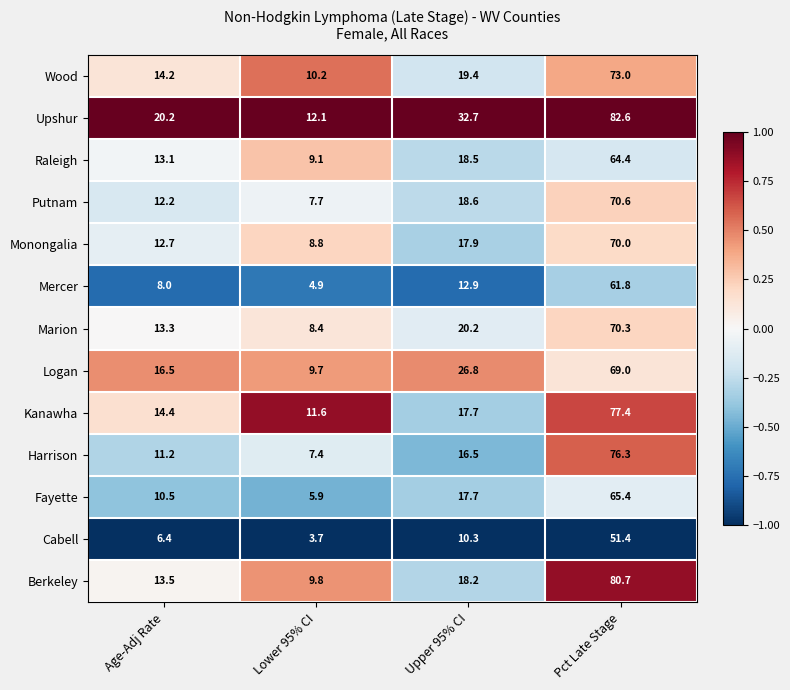

At which label does Monongalia first exceed 17?

Upper 95% CI